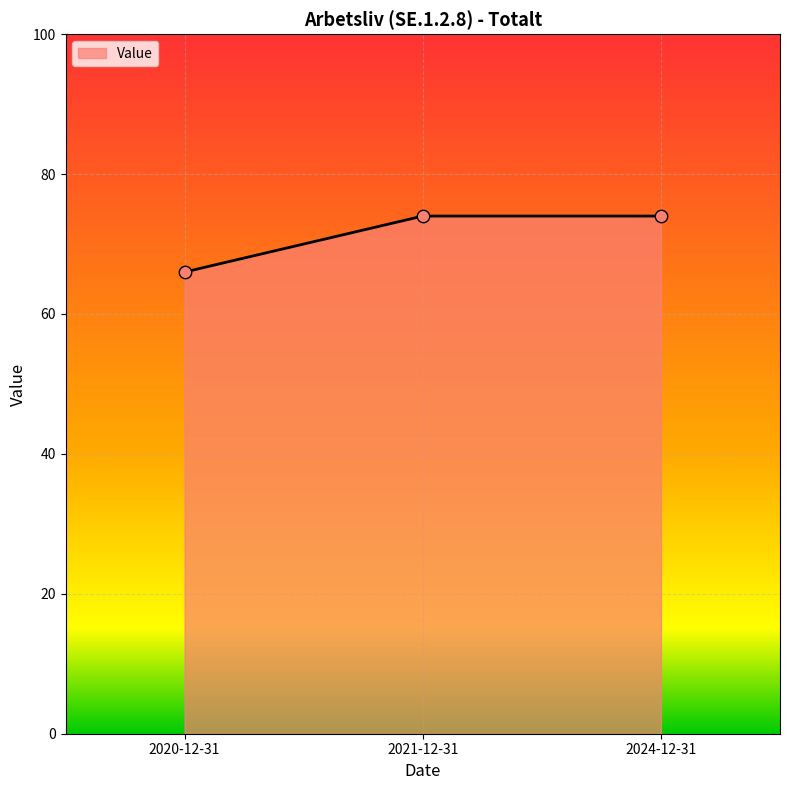

Between 2021-12-31 and 2020-12-31, which is larger?

2021-12-31